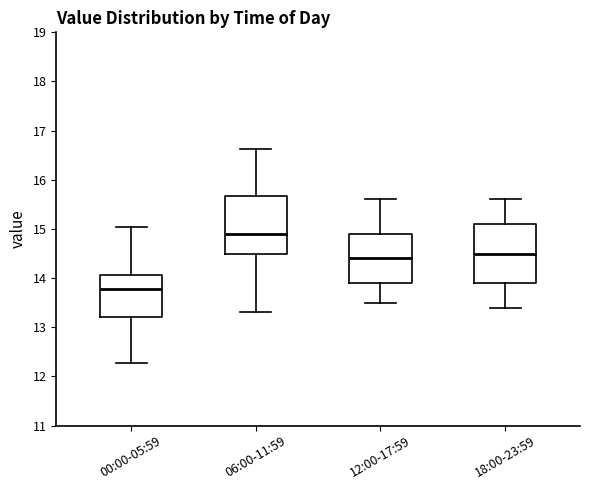

Reading left to right, read every box against the y-axis: the position of its median line, the range the box covers, and the ends of its whiskers. The values are not printed on the chart, so give them approximately, as read against the axis.

00:00-05:59: median 13.8, box 13.2 to 14.1, whiskers 12.3 to 15.0
06:00-11:59: median 14.9, box 14.5 to 15.7, whiskers 13.3 to 16.6
12:00-17:59: median 14.4, box 13.9 to 14.9, whiskers 13.5 to 15.6
18:00-23:59: median 14.5, box 13.9 to 15.1, whiskers 13.4 to 15.6